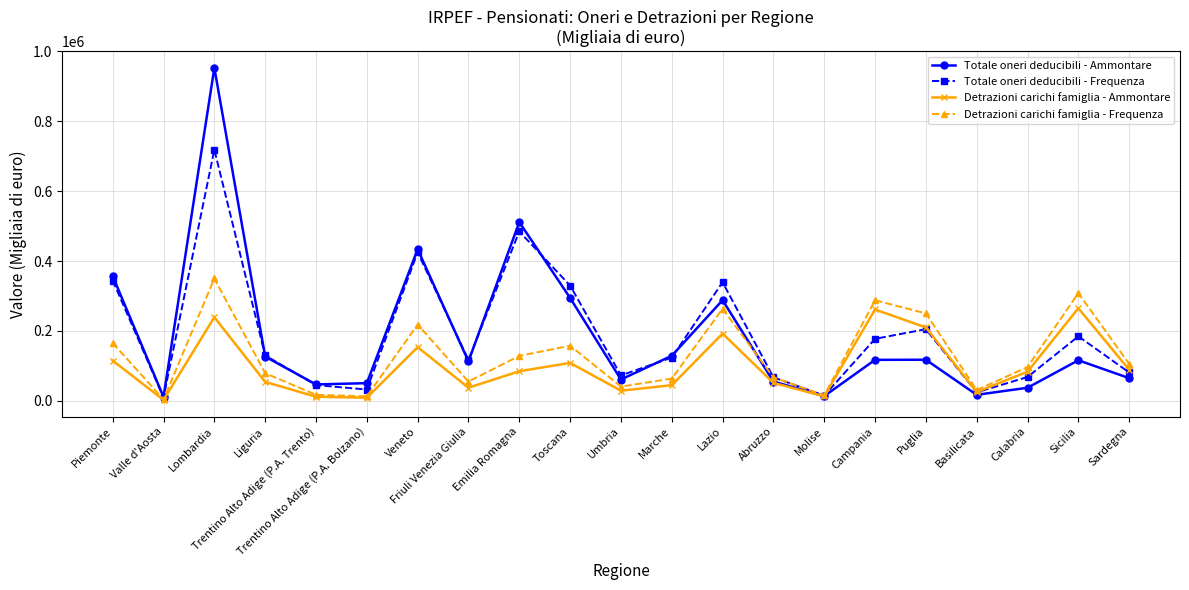

What is the total value across all series at Molise?

57810